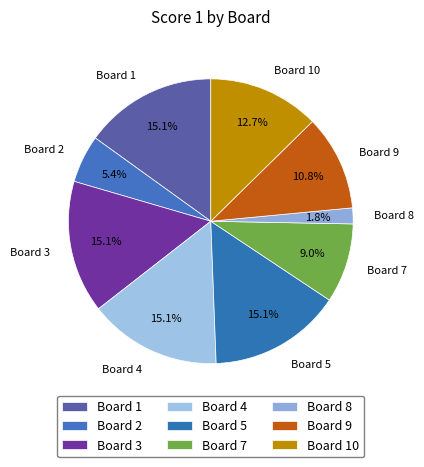

Is there a majority slice in this chart?

No